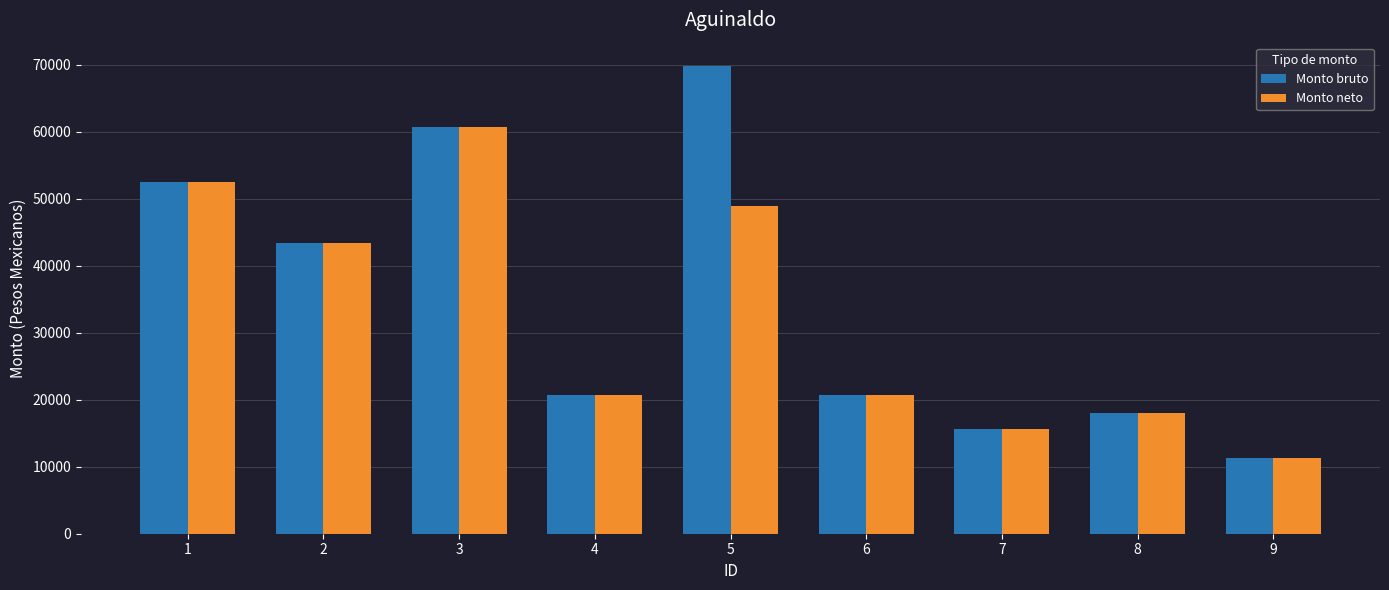

What is the difference between the highest and lowest values at 5?

20952.3